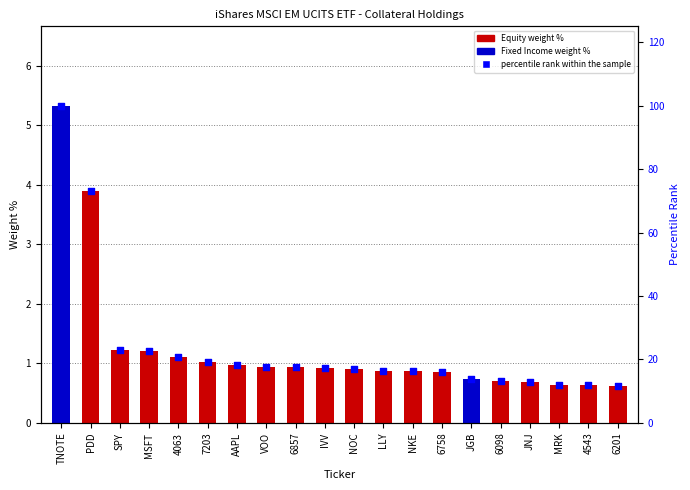

What is the ratio of the value at JNJ to the value at PDD?

0.2